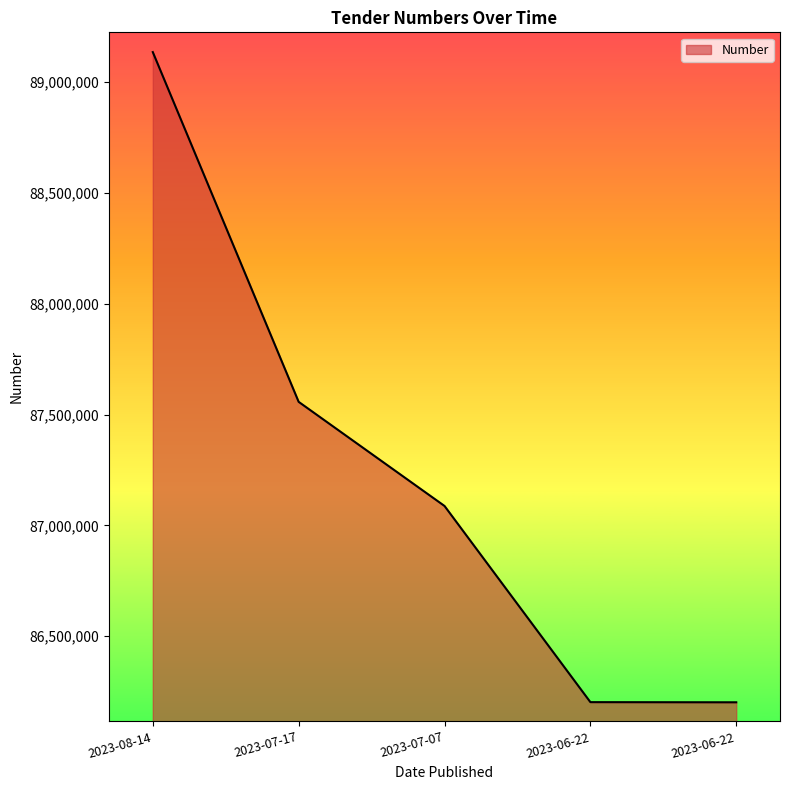

The chart shows a value of 86202108 at 2023-06-22. True or false?

True